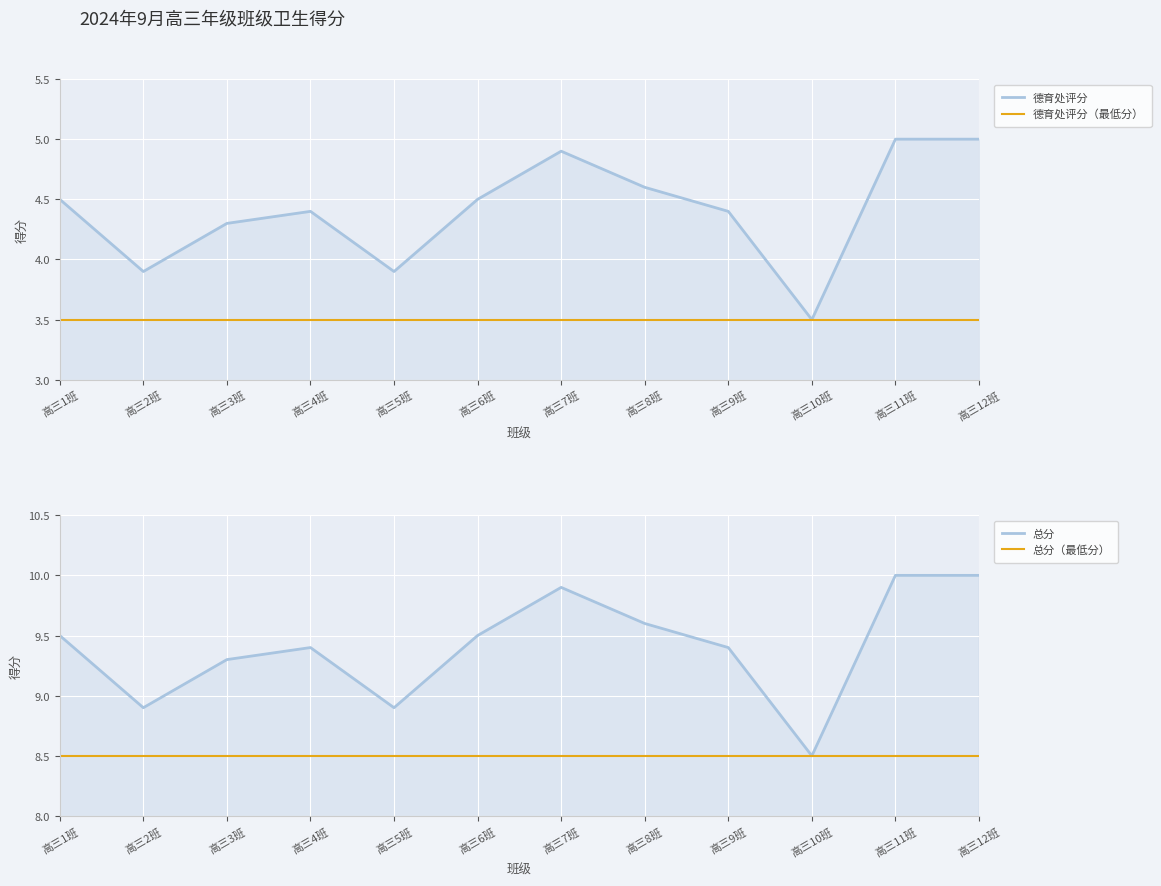

What is the spread (max minus min) of values at 高三8班?

6.1